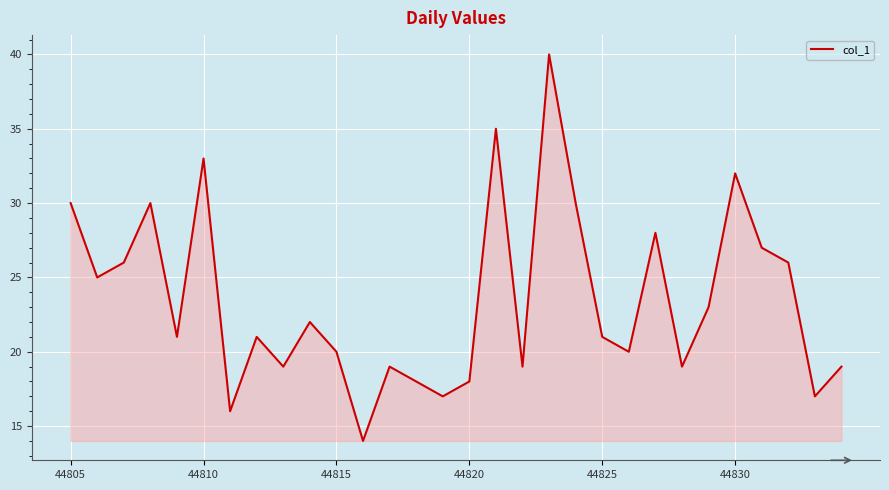

What is the greatest value displayed?

40